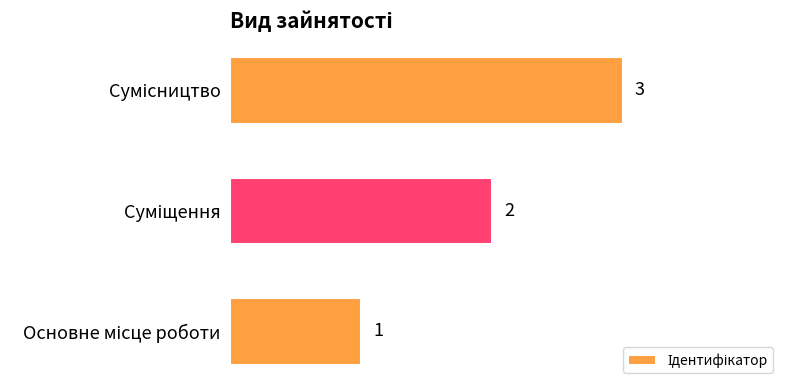

How many values are between 1 and 3?

3